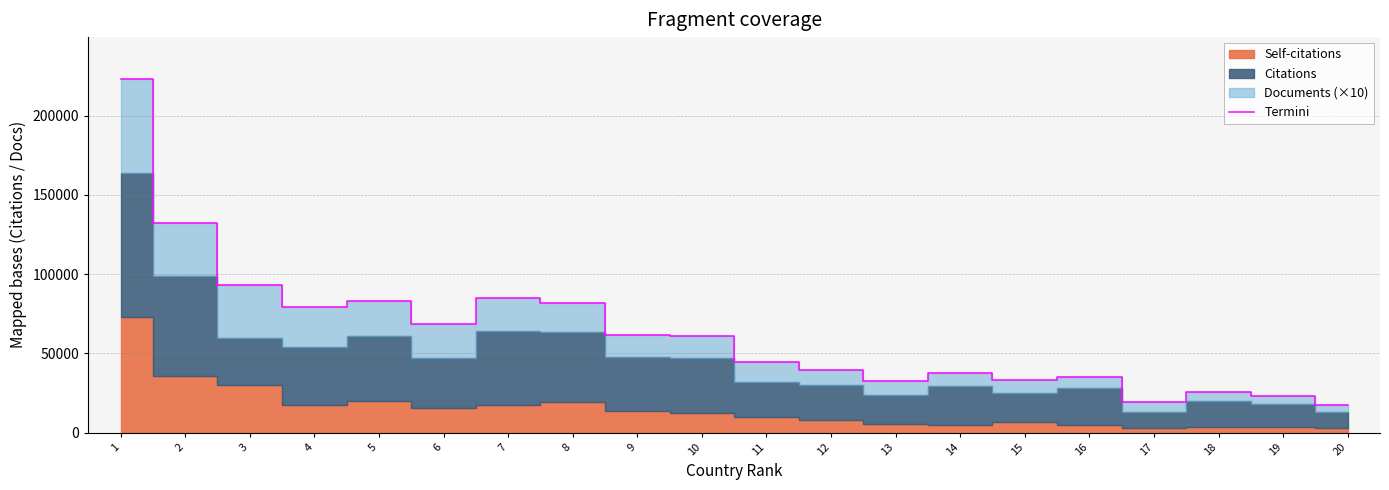

What is the minimum value for Termini?

17717